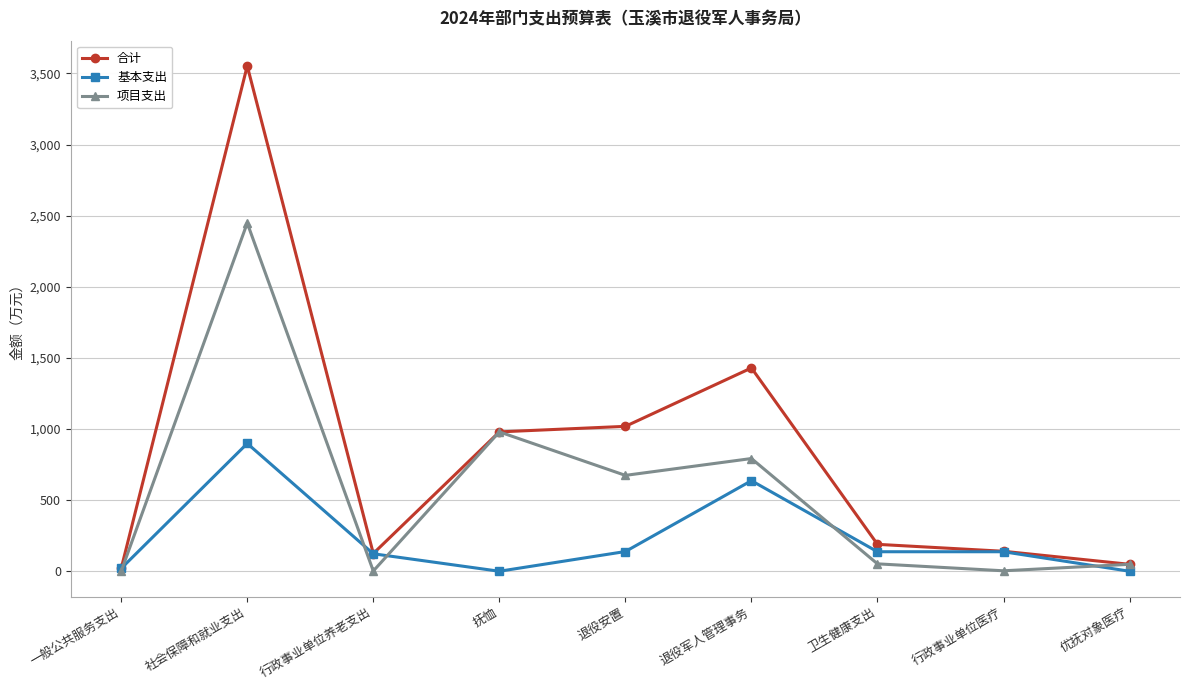

Rank the series by their average value, from highest to lowest.

合计, 项目支出, 基本支出